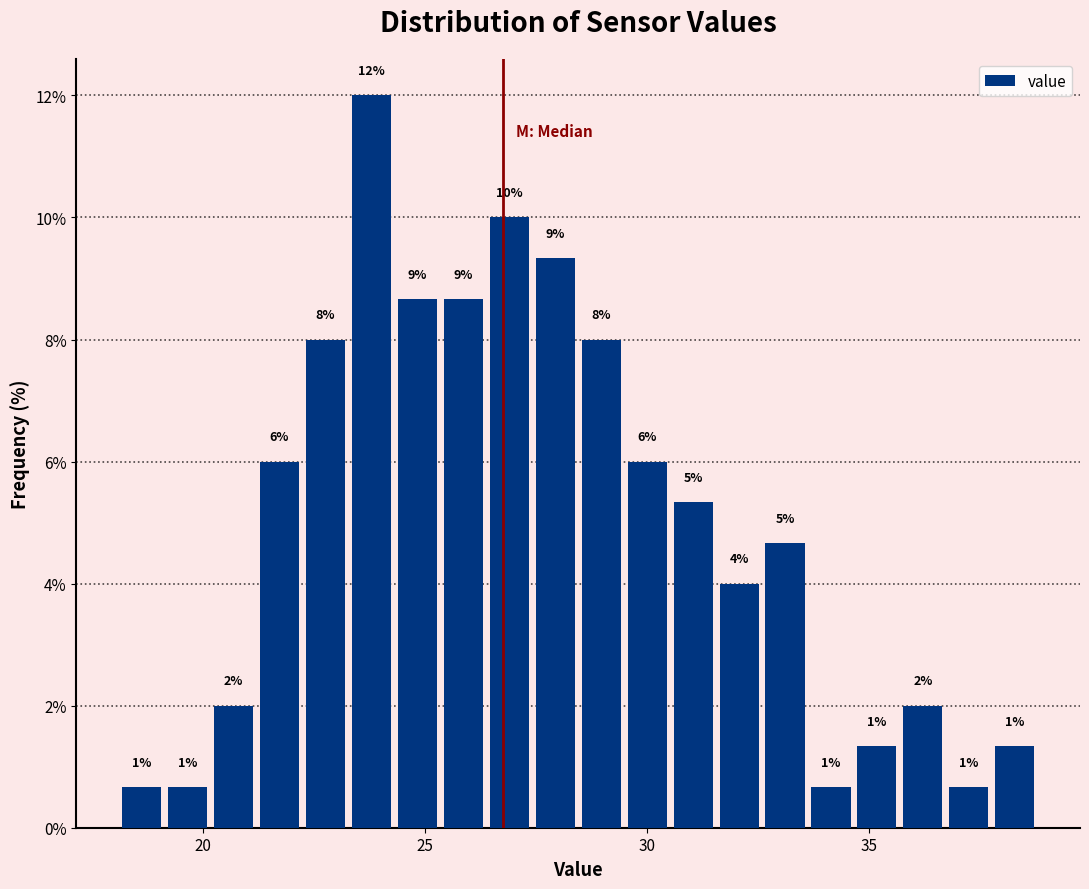

Around what value on the x-axis is the tallest bar? Give the approximate position of its centre, as read against the axis.

24.0